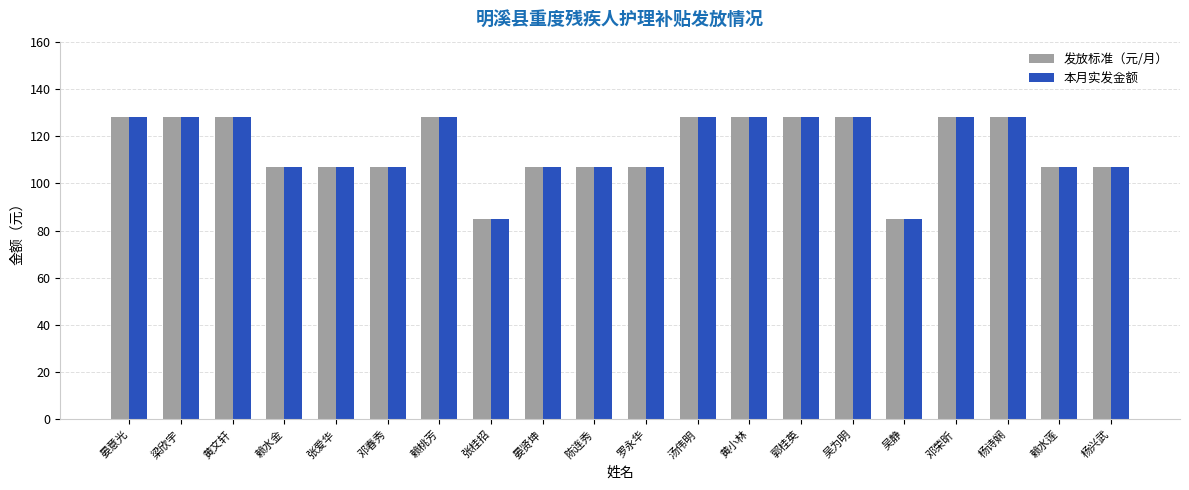

Is it true that 本月实发金额 equals 107 at 邓春秀?

True